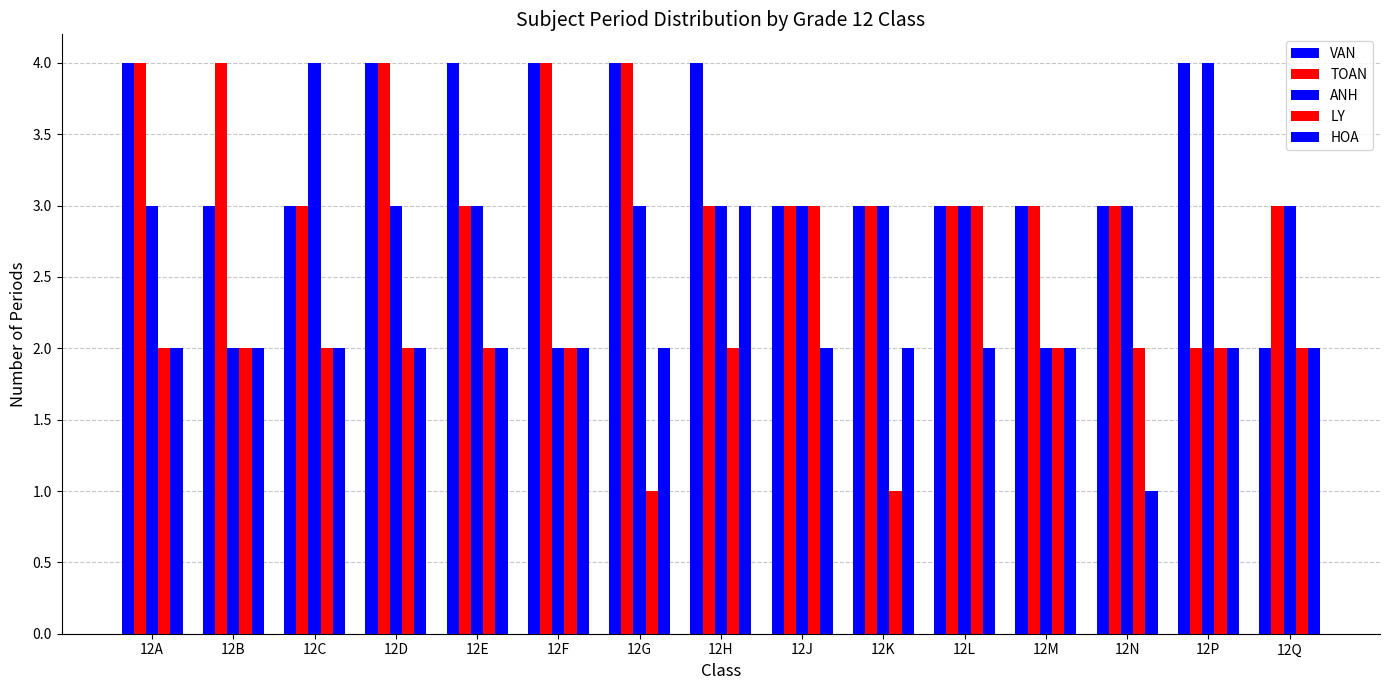

What is the spread (max minus min) of values at 12L?

1